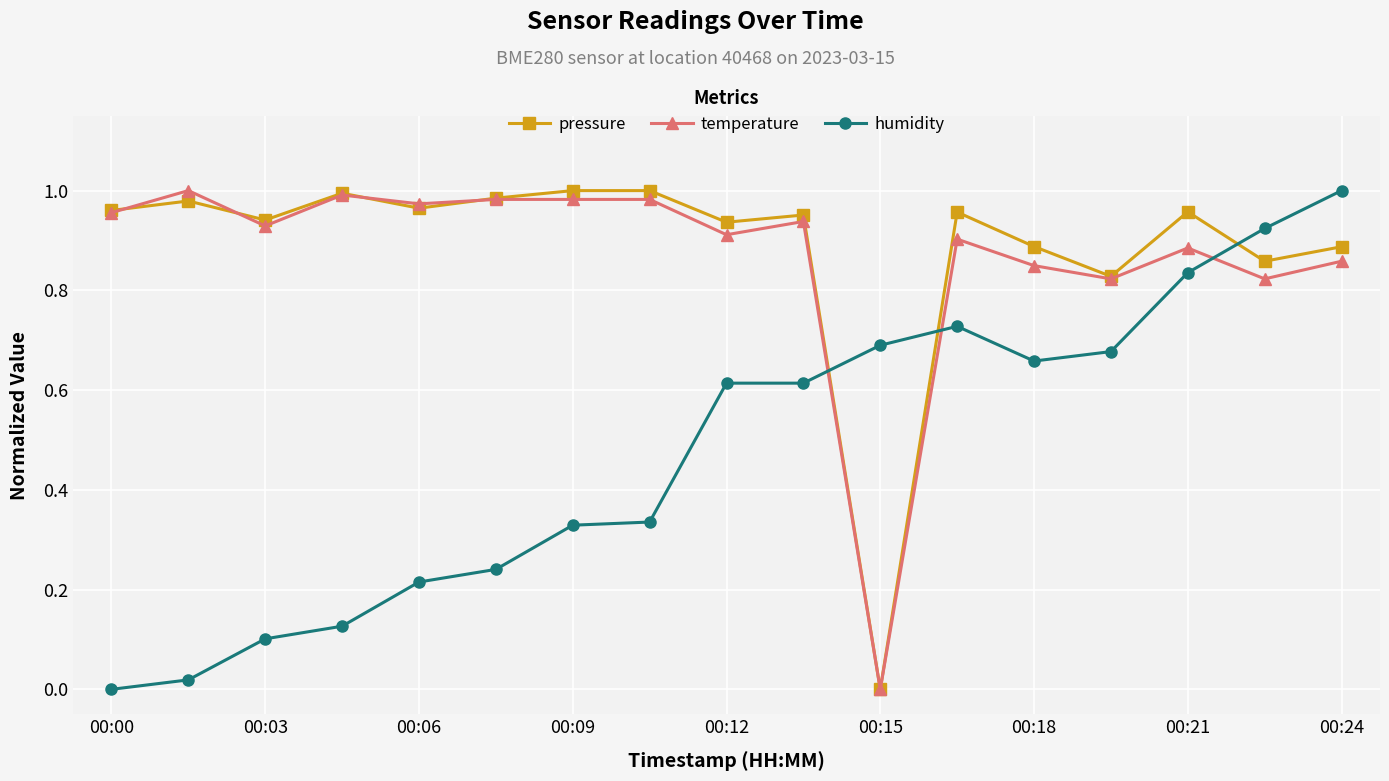

After their last crossing, which series has the higher values: temperature or humidity?

humidity